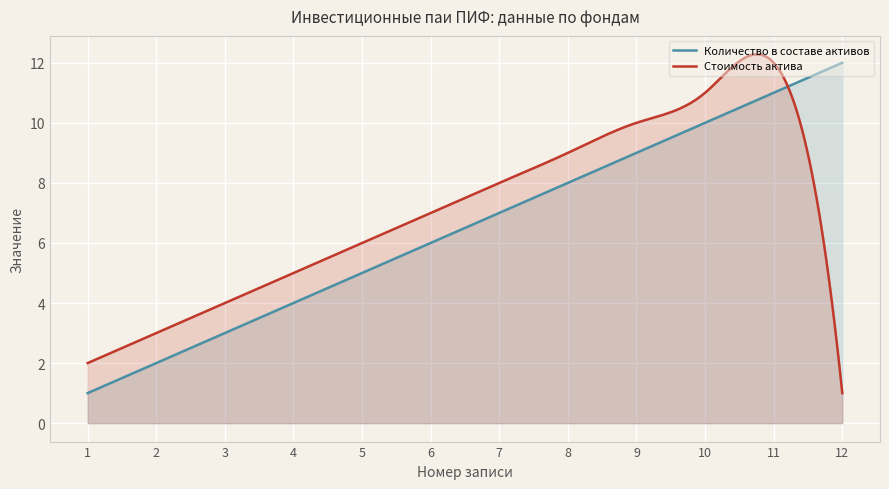

Which series has the widest spread of values?

Стоимость актива